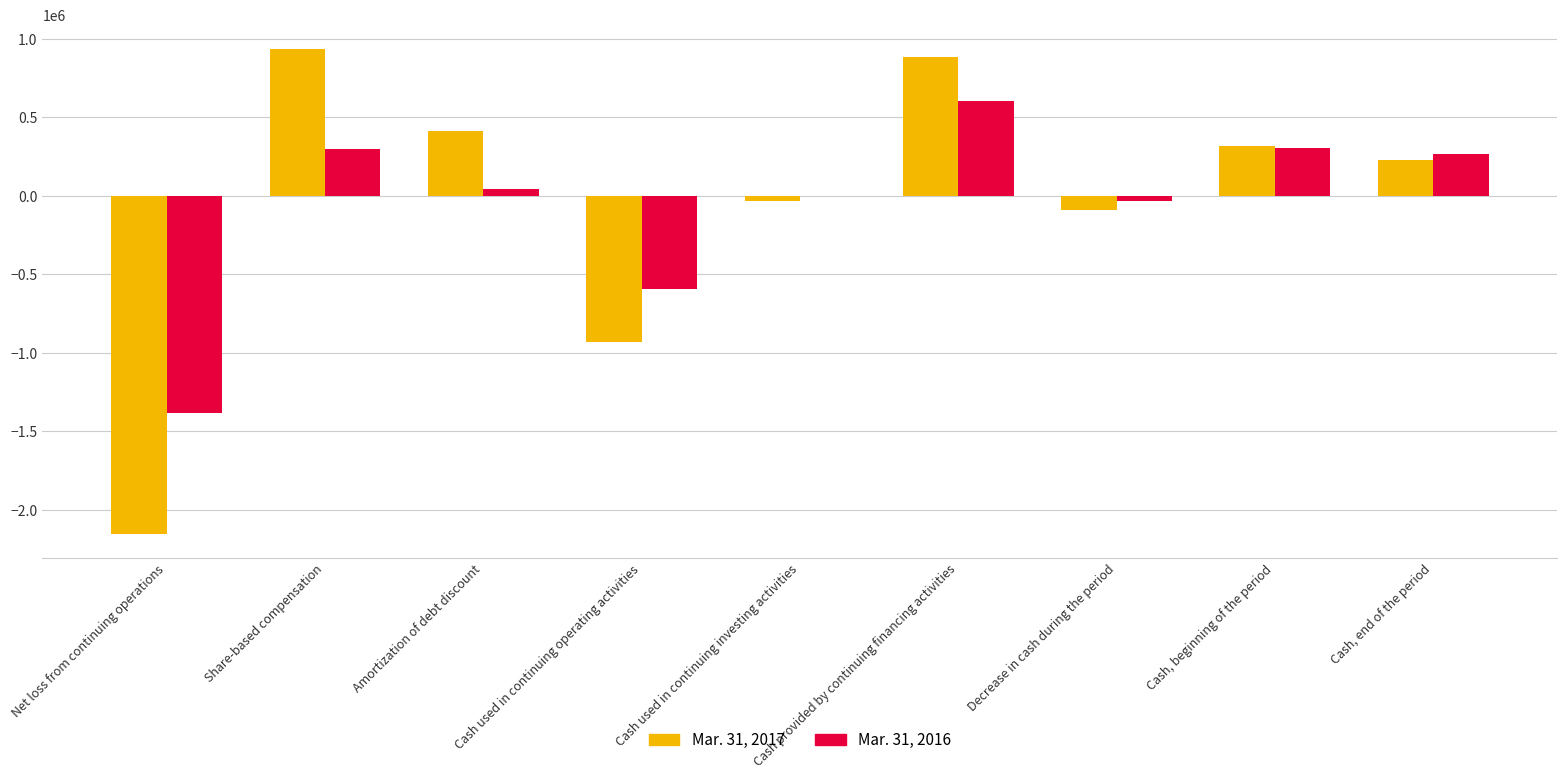

What is the sum of all Mar. 31, 2017 values?

-451277